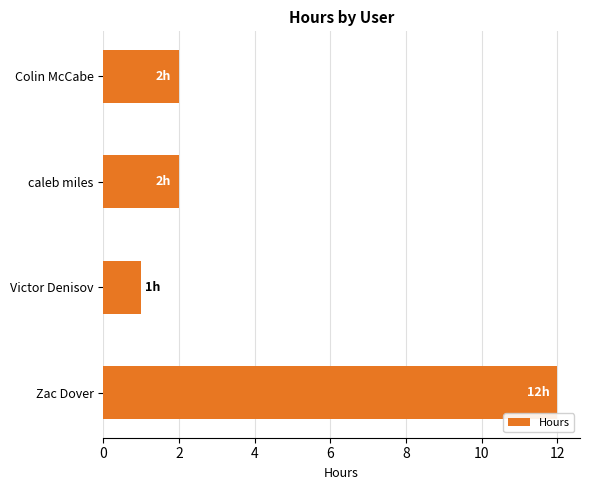

How many series are shown in this chart?

1